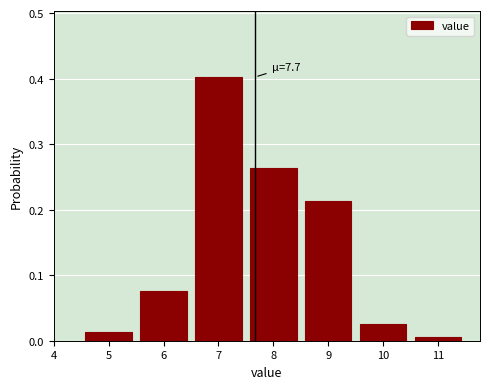

Over which range of the x-axis is the bar tallest?

6.5 to 7.5